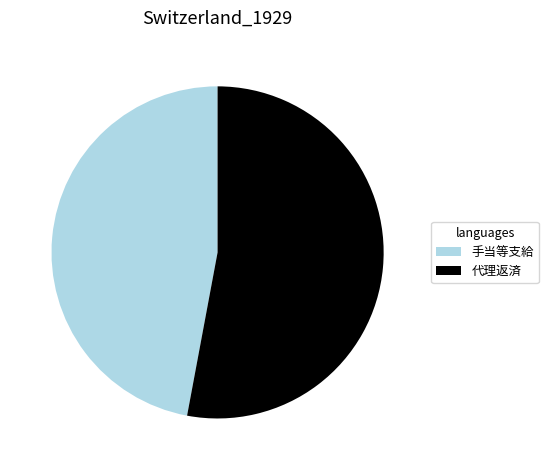

How many segments does this pie chart have?

2